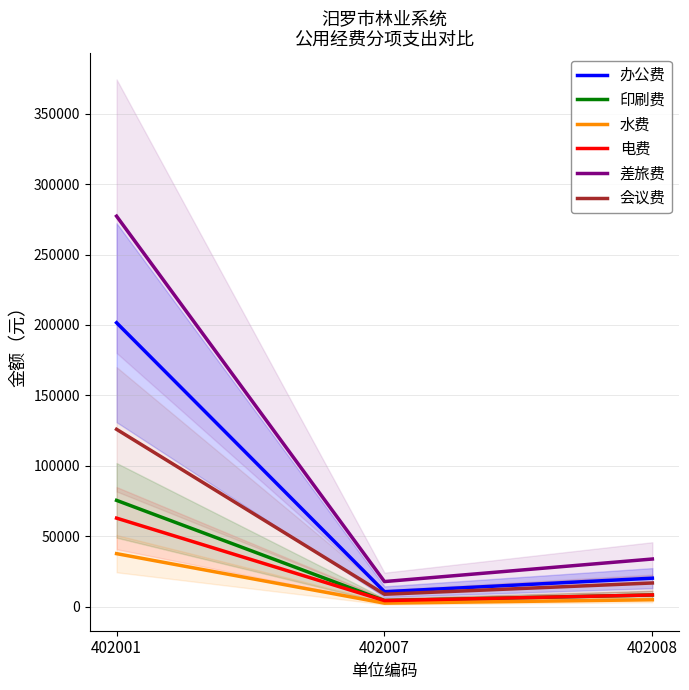

How many lines are shown in the chart?

6